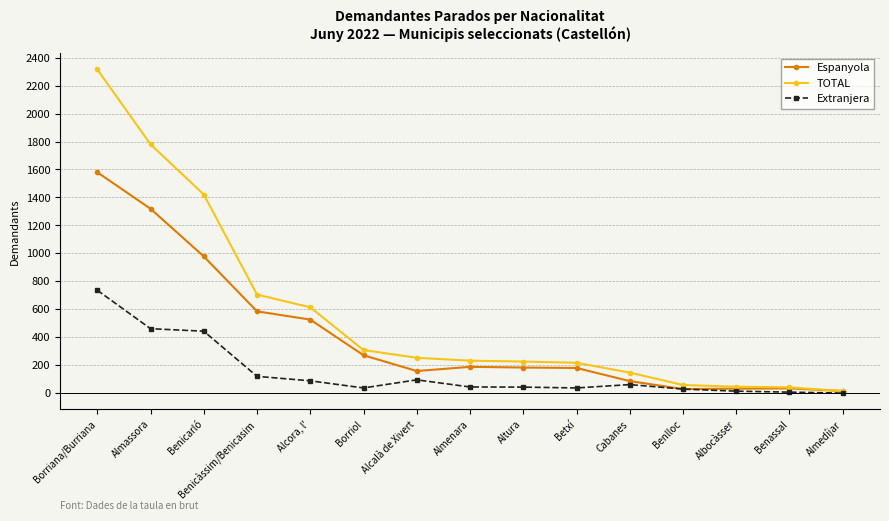

Which series changed the most between Alcora, l' and Borriol?

TOTAL